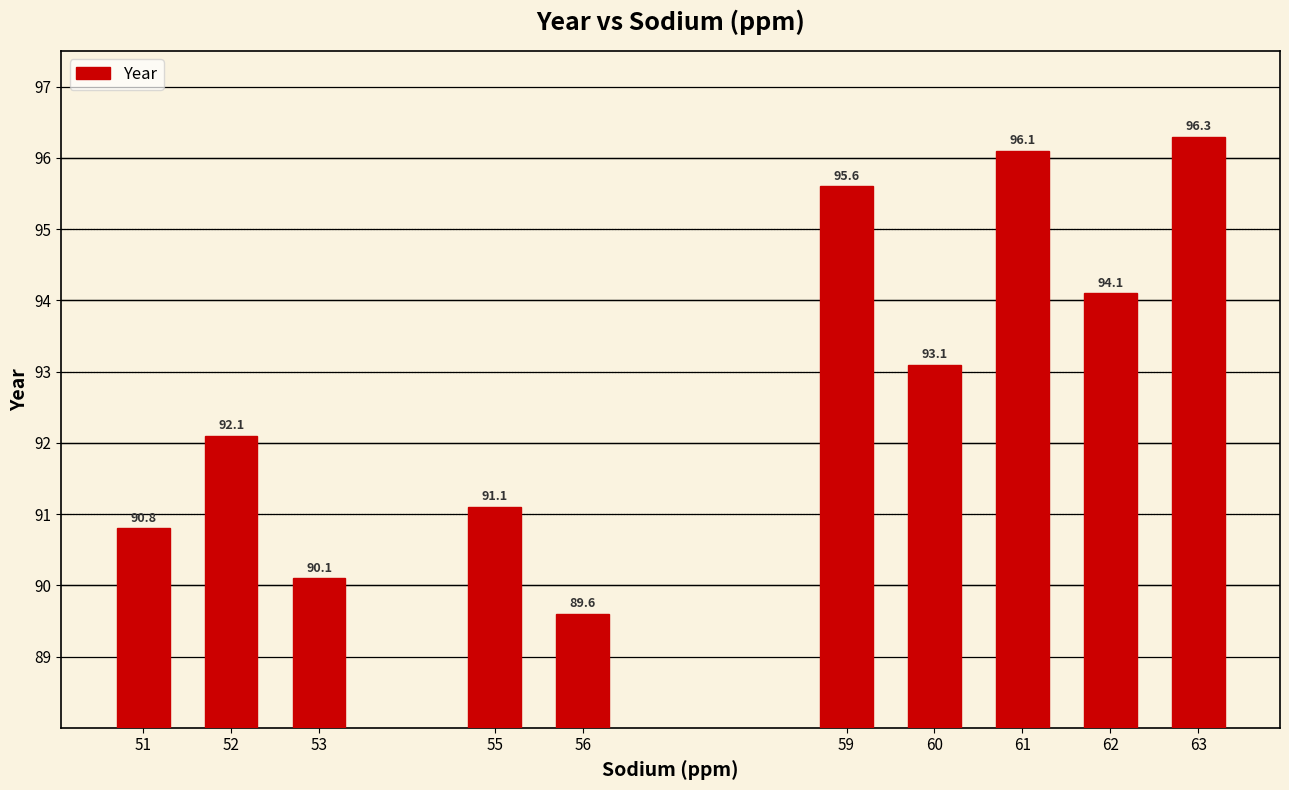

The chart shows a value of 167.1 at 60. True or false?

False